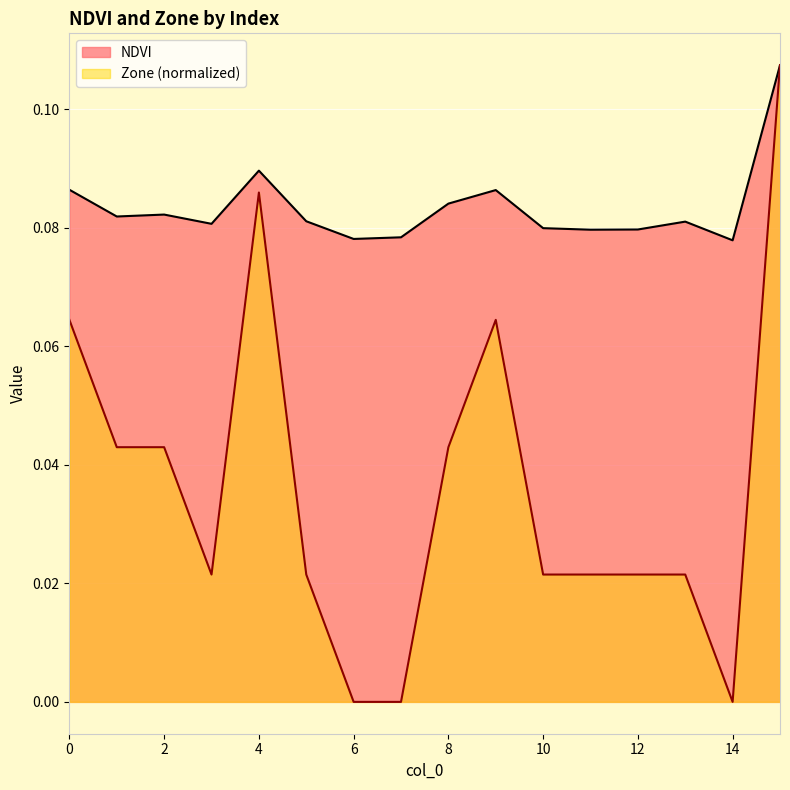

What is the spread (max minus min) of values at 13?

0.1